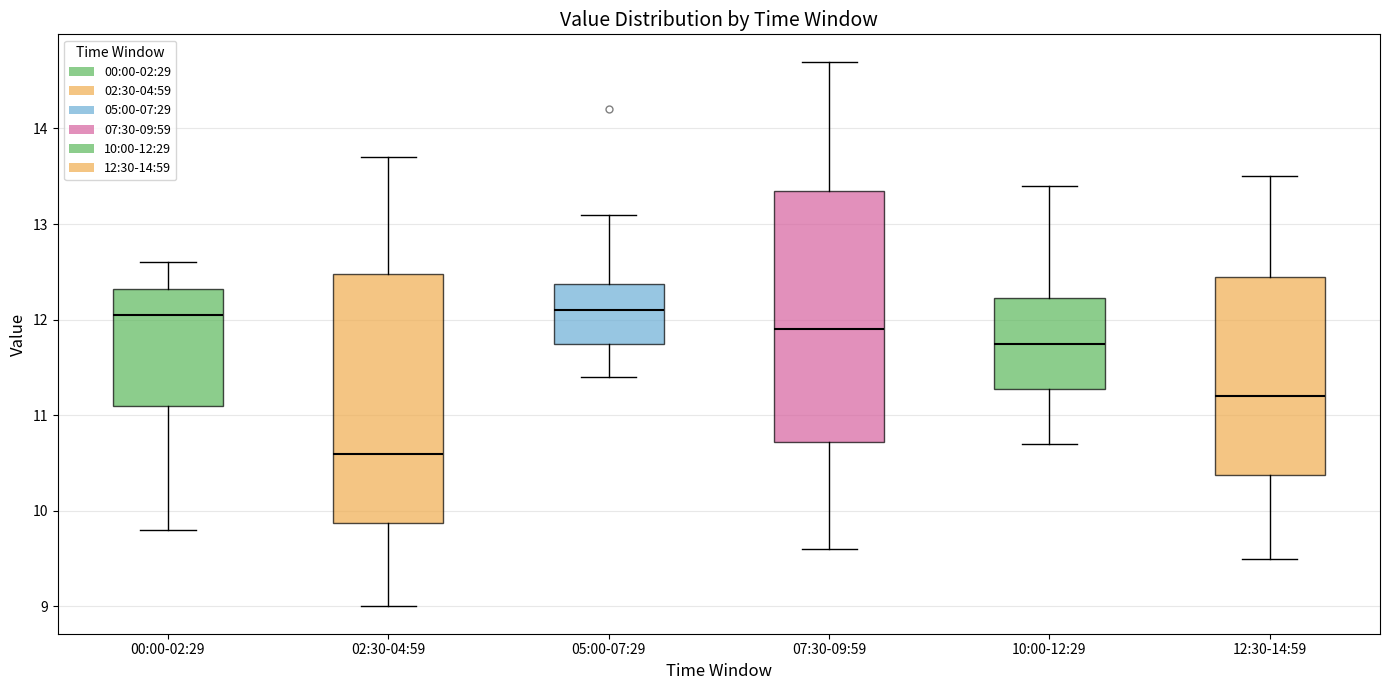

Reading left to right, read every box against the y-axis: the position of its median line, the range the box covers, and the ends of its whiskers. The values are not printed on the chart, so give them approximately, as read against the axis.

00:00-02:29: median 12.1, box 11.1 to 12.3, whiskers 9.8 to 12.6
02:30-04:59: median 10.6, box 9.9 to 12.5, whiskers 9.0 to 13.7
05:00-07:29: median 12.1, box 11.8 to 12.4, whiskers 11.4 to 13.1
07:30-09:59: median 11.9, box 10.7 to 13.4, whiskers 9.6 to 14.7
10:00-12:29: median 11.8, box 11.3 to 12.2, whiskers 10.7 to 13.4
12:30-14:59: median 11.2, box 10.4 to 12.5, whiskers 9.5 to 13.5